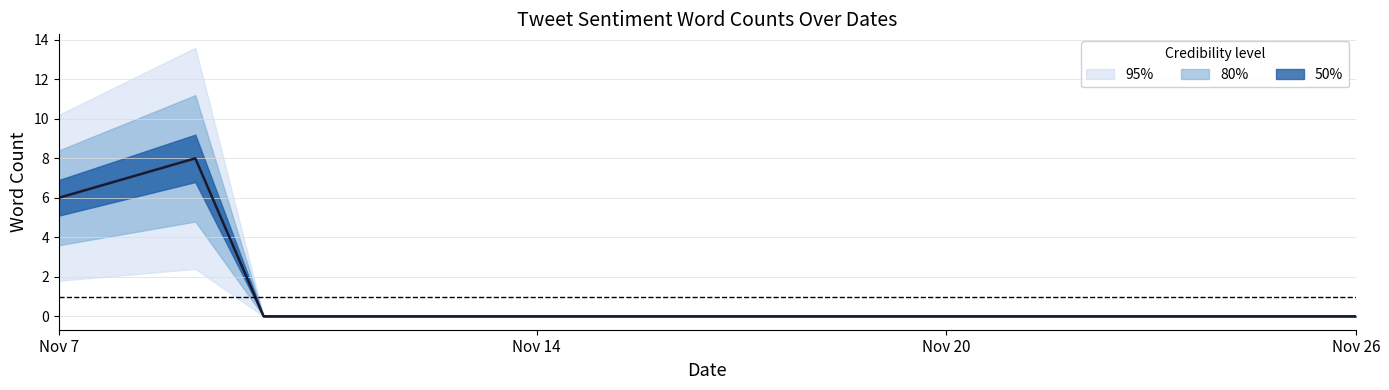

Count the values in the range 0 to 1.

17